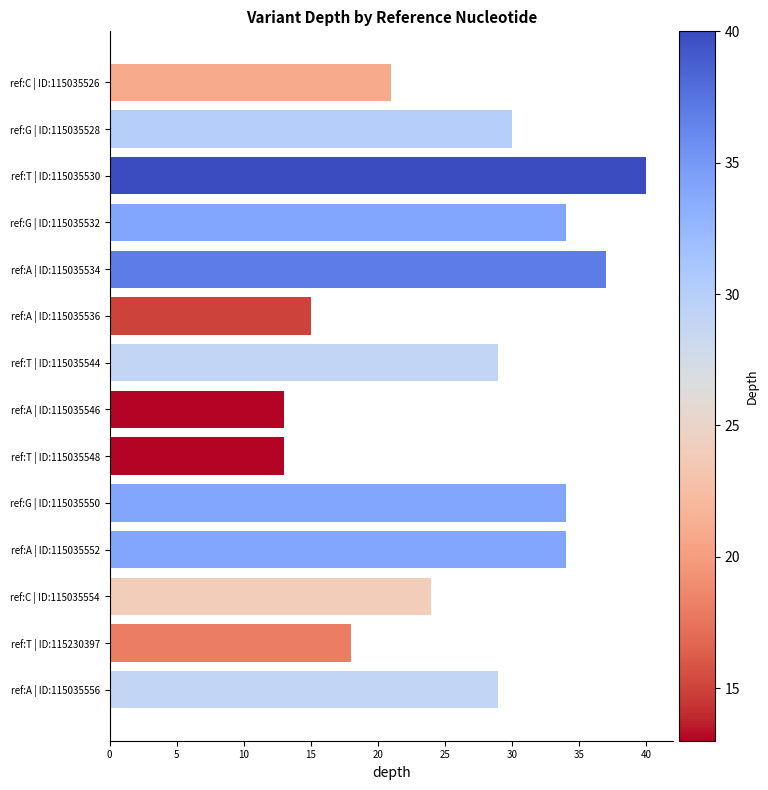

True or false: the data shows 13 at ref:C | ID:115035554.

False